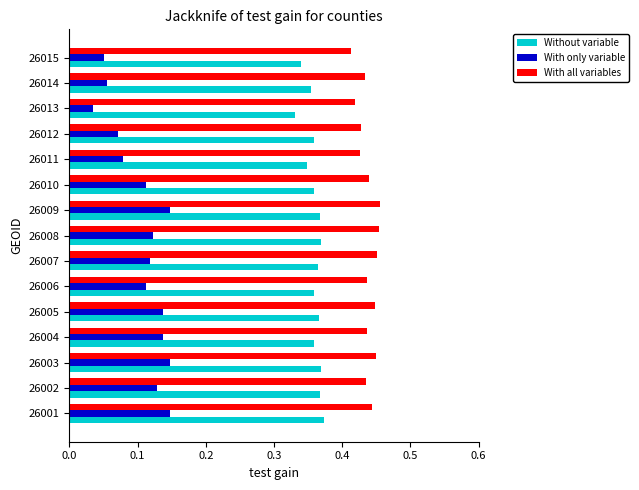

What are all the series names shown in the legend?

Without variable, With only variable, With all variables